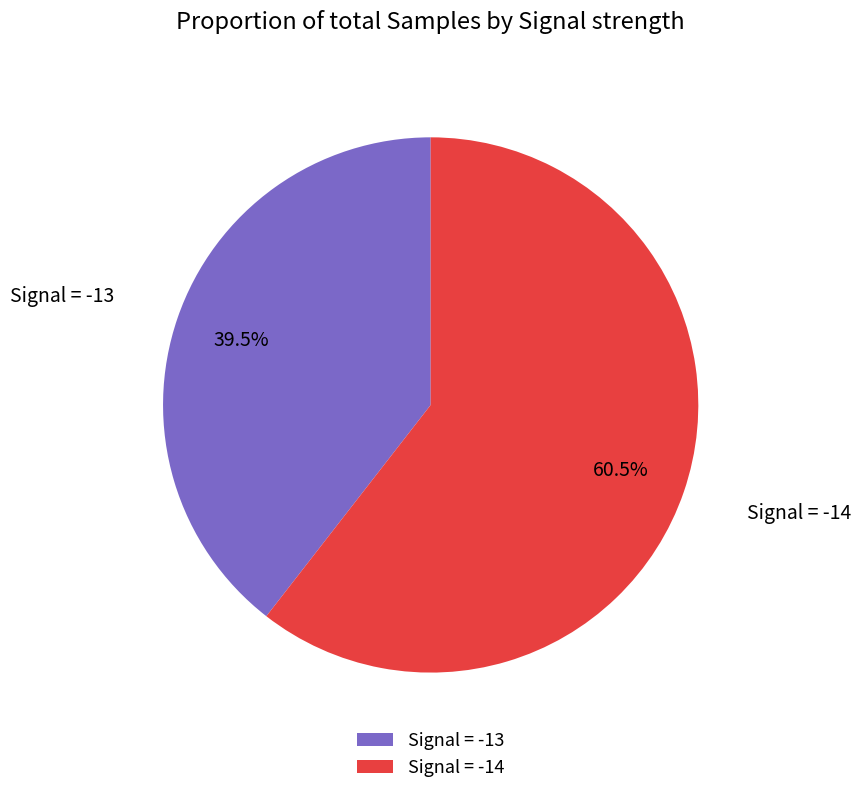

Rank the categories by value from lowest to highest.

Signal = -13, Signal = -14